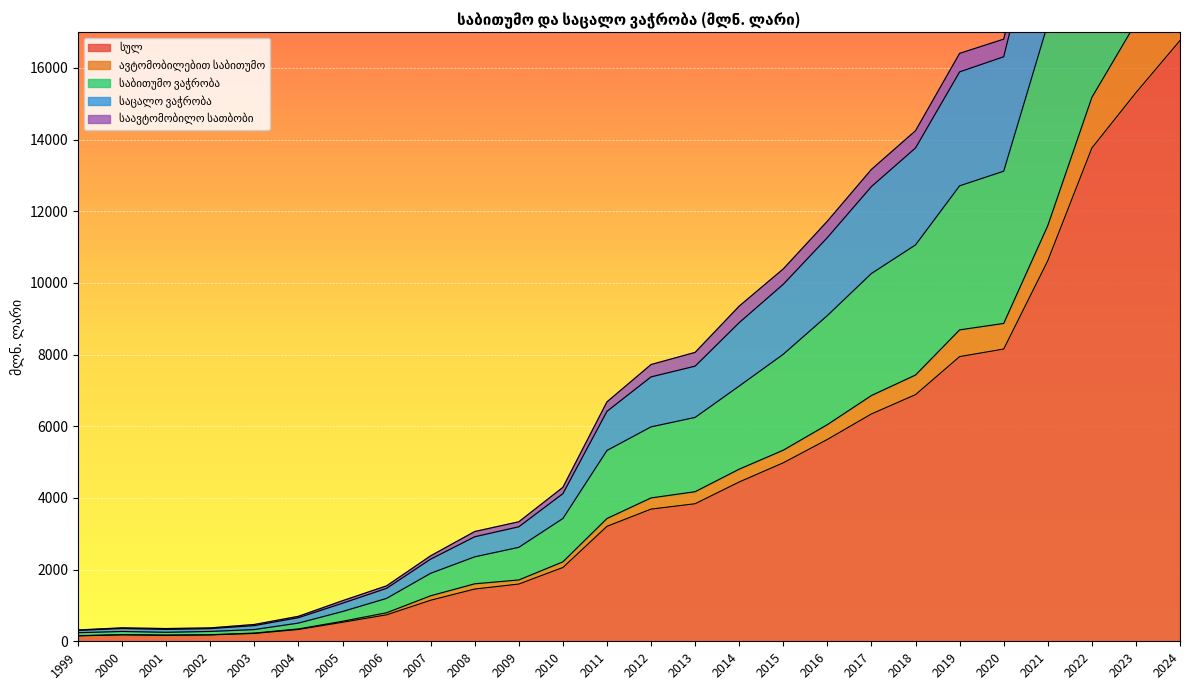

What is the sum of all საბითუმო ვაჭრობა values?

248174.7